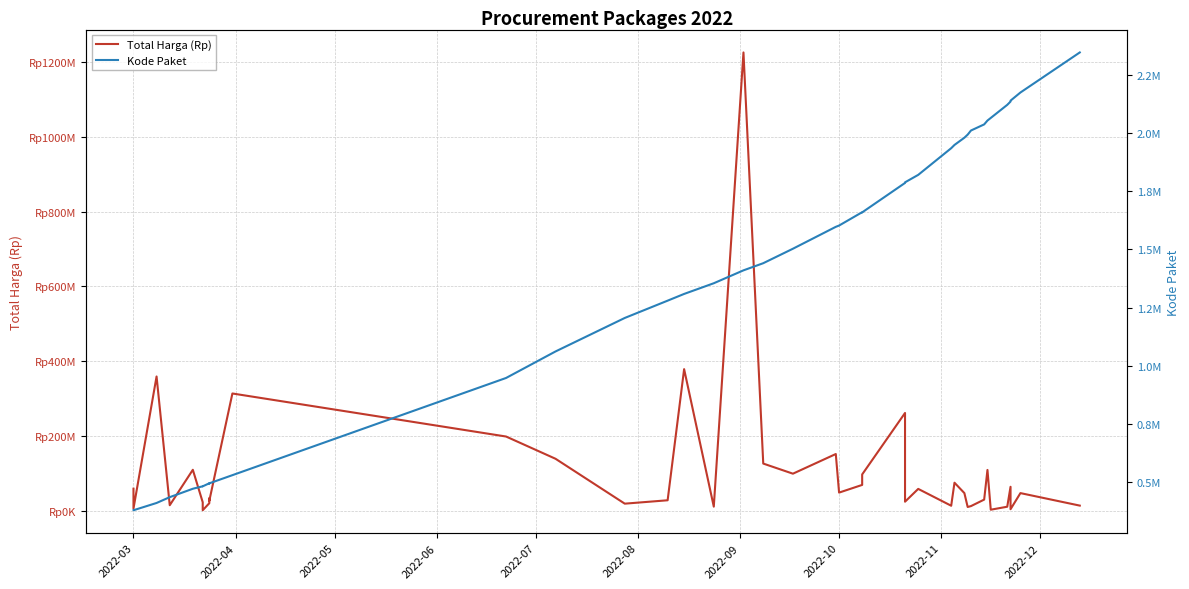

What is the value of the Total Harga (Rp) point at the 9th from the left?

34132505